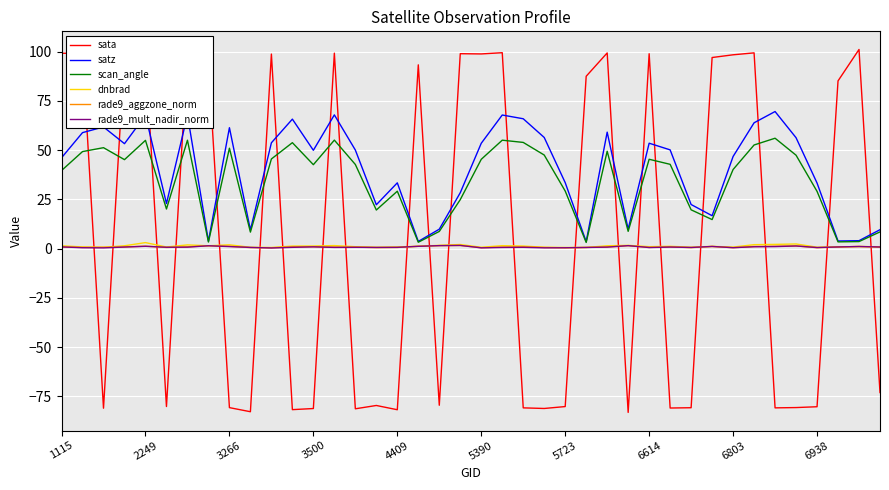

True or false: sata and scan_angle intersect in this chart.

True